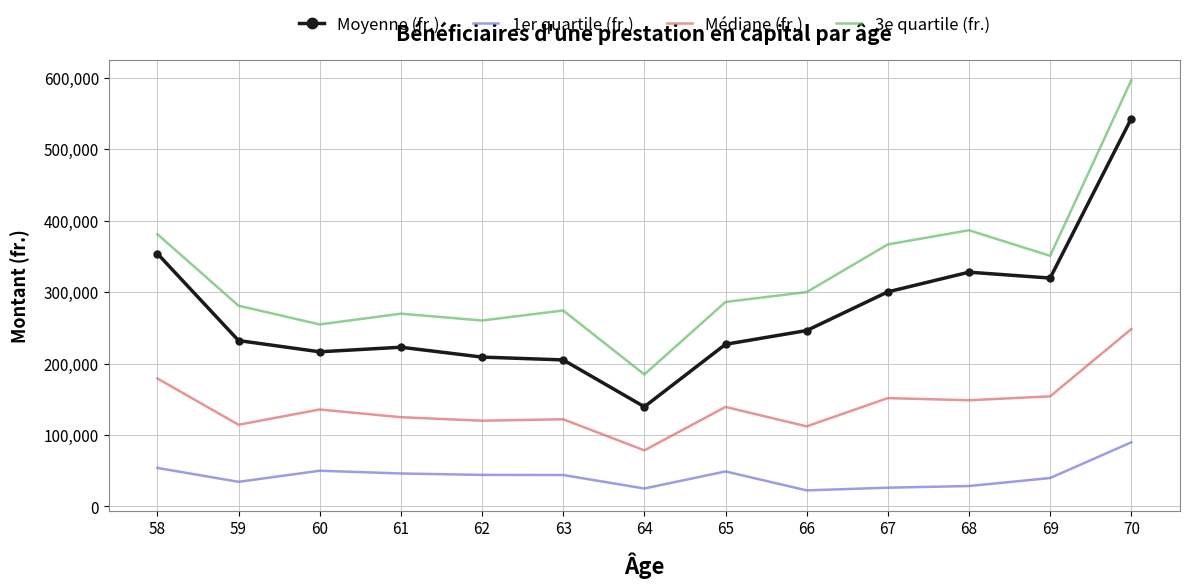

At 68, list the series in order from smallest to largest.

1er quartile (fr.), Médiane (fr.), Moyenne (fr.), 3e quartile (fr.)